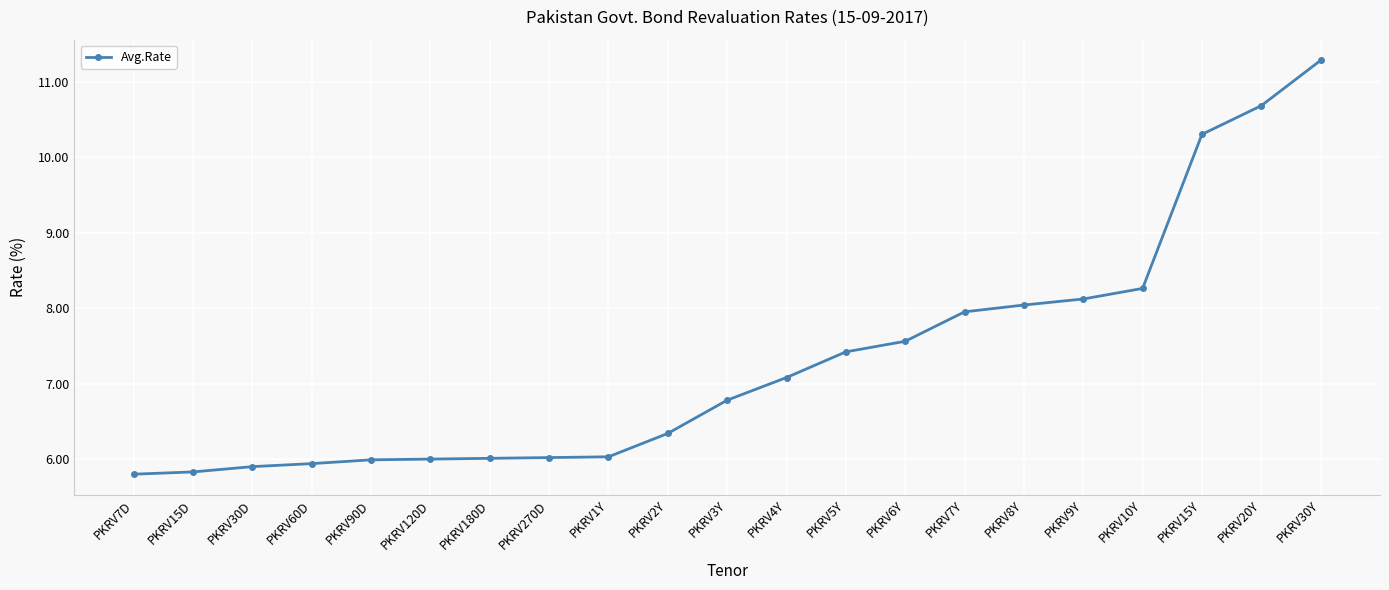

The value at PKRV4Y is 12.3. True or false?

False